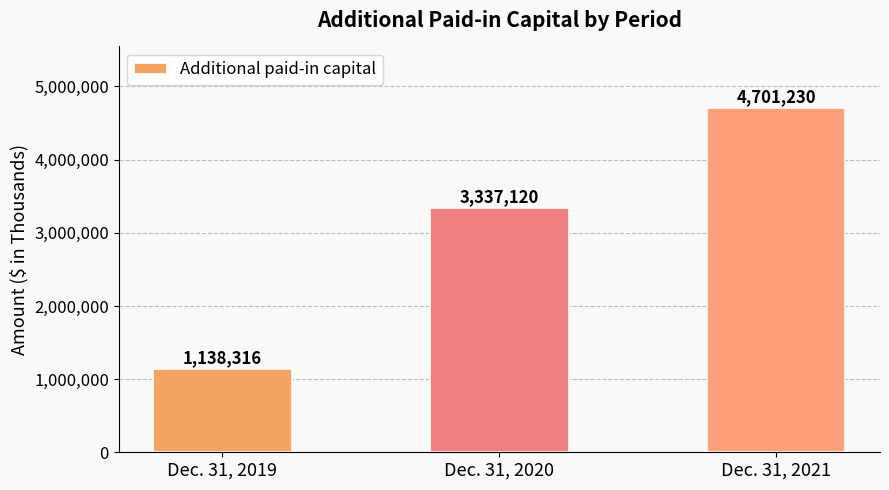

What is the ratio of the value at Dec. 31, 2019 to the value at Dec. 31, 2020?

0.3